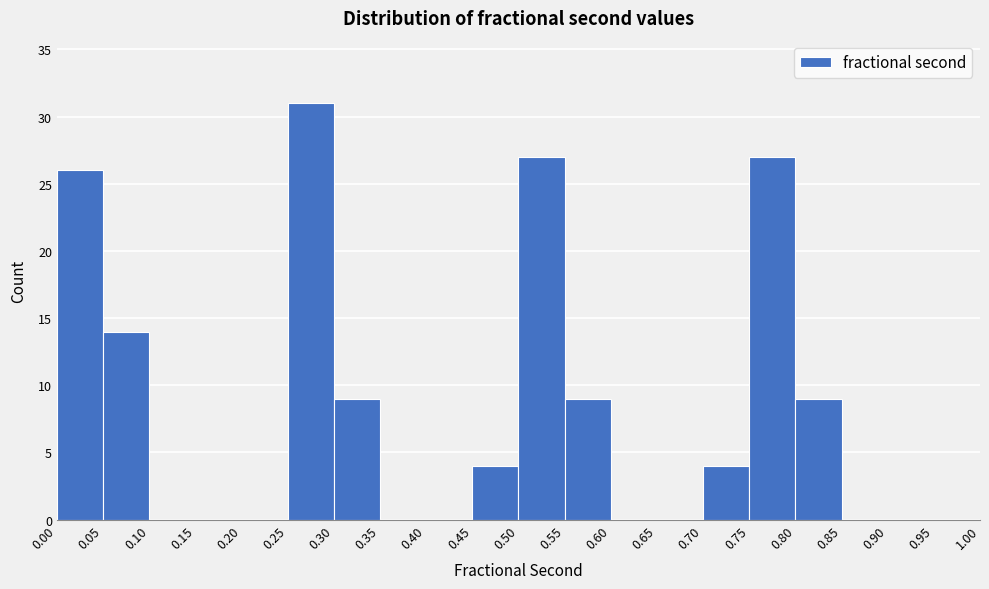

Reading left to right, transcribe this chart: for each bar, give the range it covers on the x-axis and its height. The values are not printed on the chart, so give them approximately, as read against the axis.

0.00 to 0.05: 26
0.05 to 0.10: 14
0.10 to 0.15: 0
0.15 to 0.20: 0
0.20 to 0.25: 0
0.25 to 0.30: 31
0.30 to 0.35: 9
0.35 to 0.40: 0
0.40 to 0.45: 0
0.45 to 0.50: 4
0.50 to 0.55: 27
0.55 to 0.60: 9
0.60 to 0.65: 0
0.65 to 0.70: 0
0.70 to 0.75: 4
0.75 to 0.80: 27
0.80 to 0.85: 9
0.85 to 0.90: 0
0.90 to 0.95: 0
0.95 to 1.00: 0